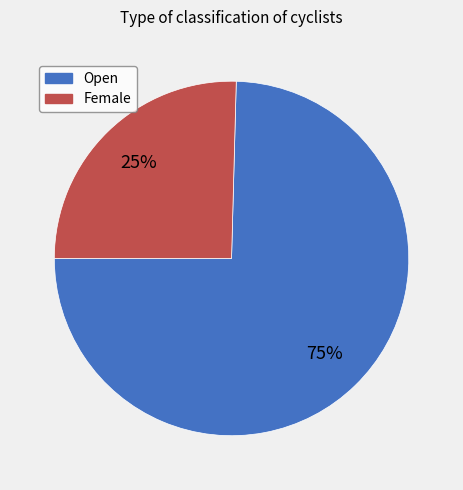

To the nearest percent, what portion does Open represent?

75%